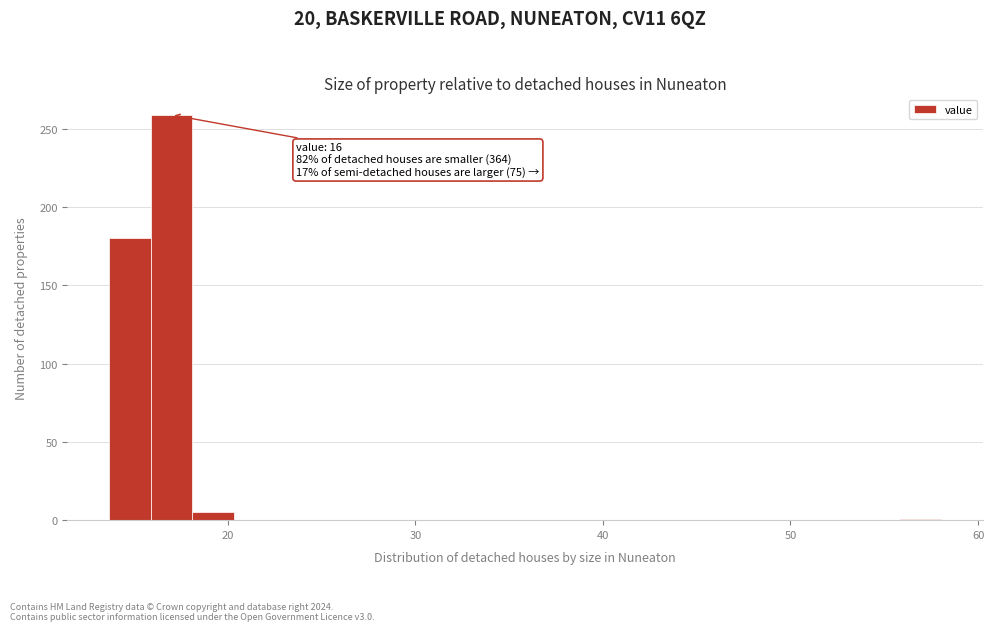

Read against the x-axis, roughly where is the centre of the tallest bar?

17